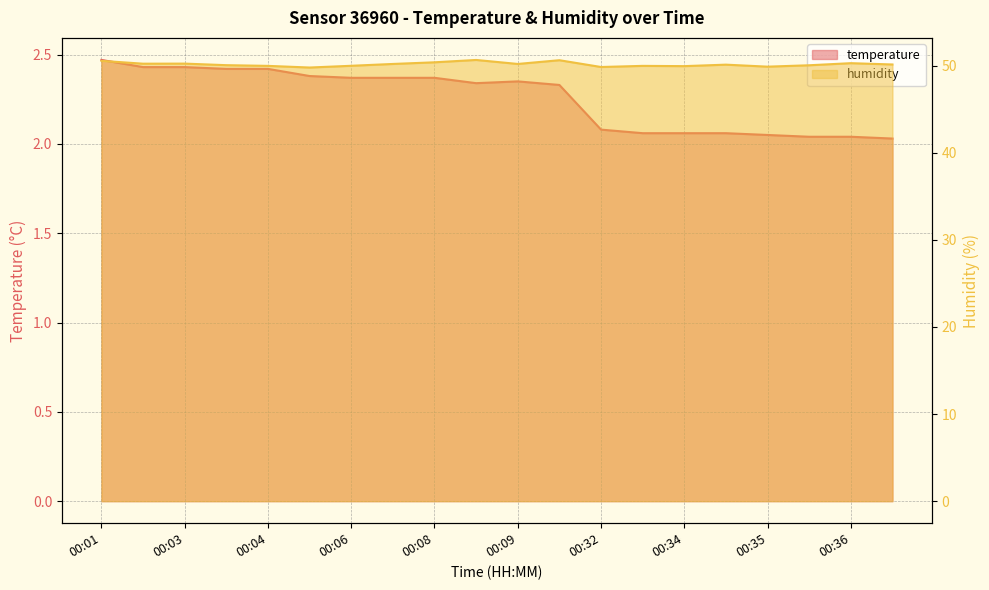

How many values in the humidity series are below 50?

7